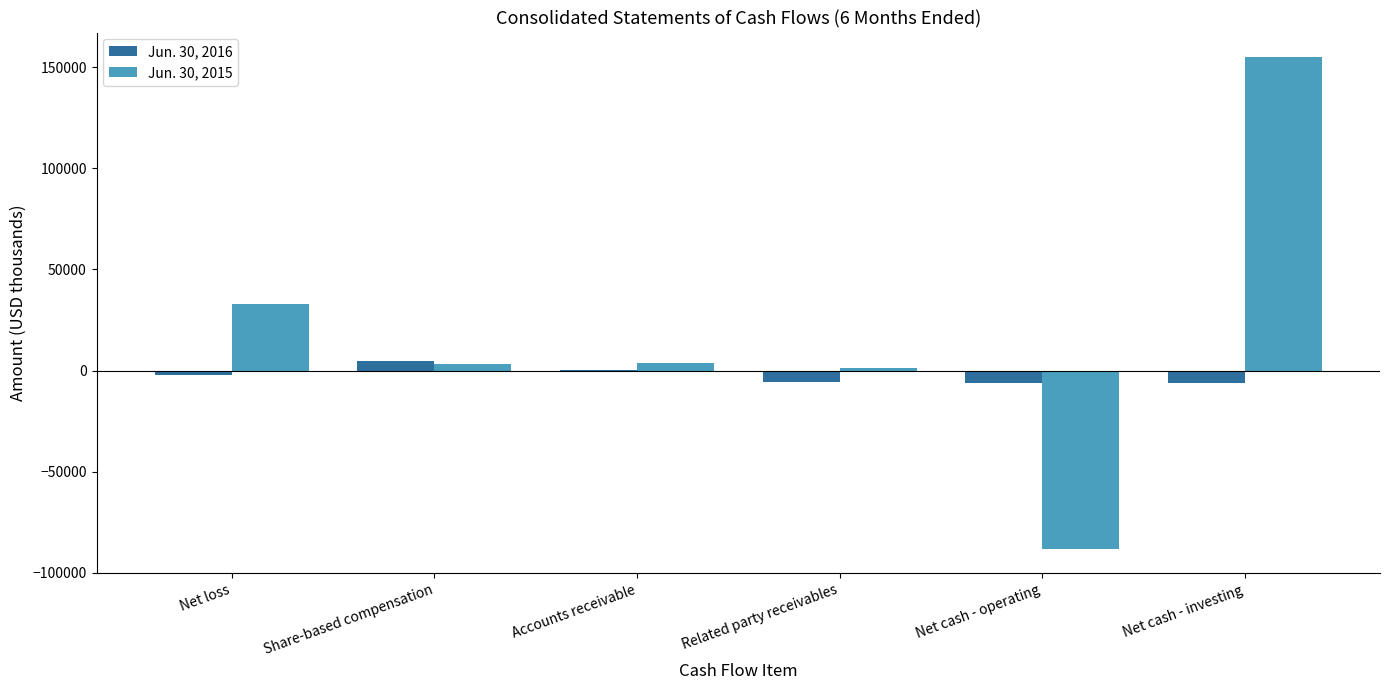

What are all the series names shown in the legend?

Jun. 30, 2016, Jun. 30, 2015